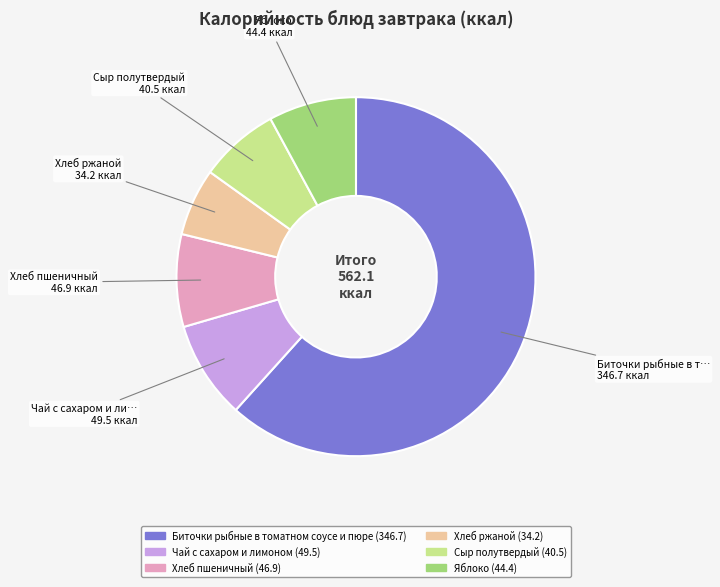

The Хлеб ржаной slice represents 1% of the pie. True or false?

False